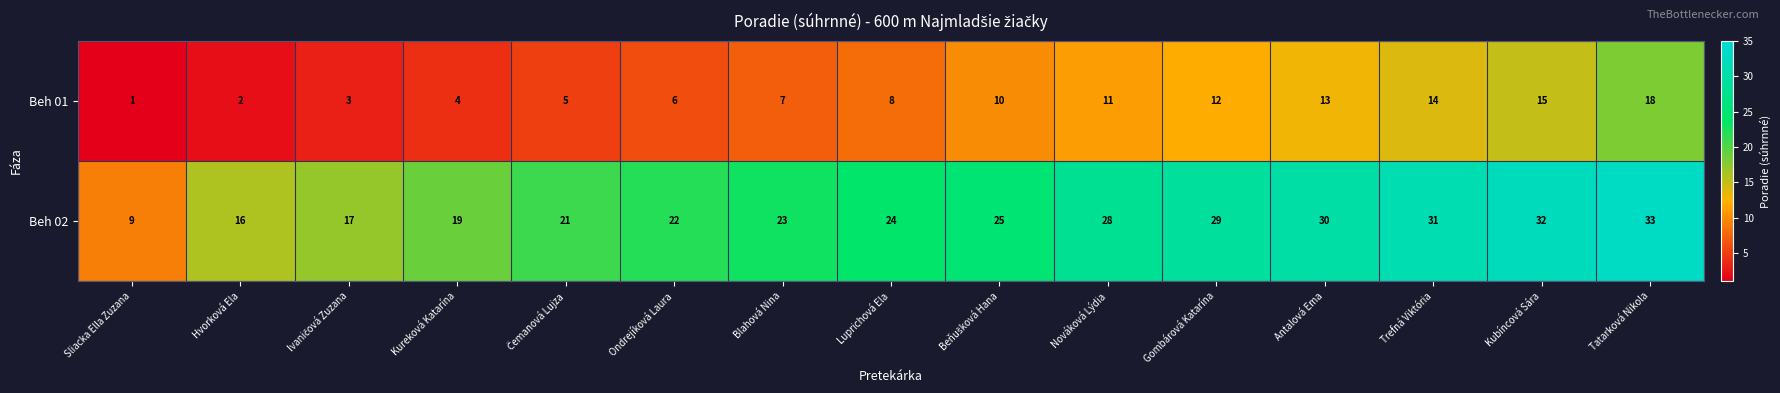

List the series in order of their overall mean, highest first.

Beh 02, Beh 01